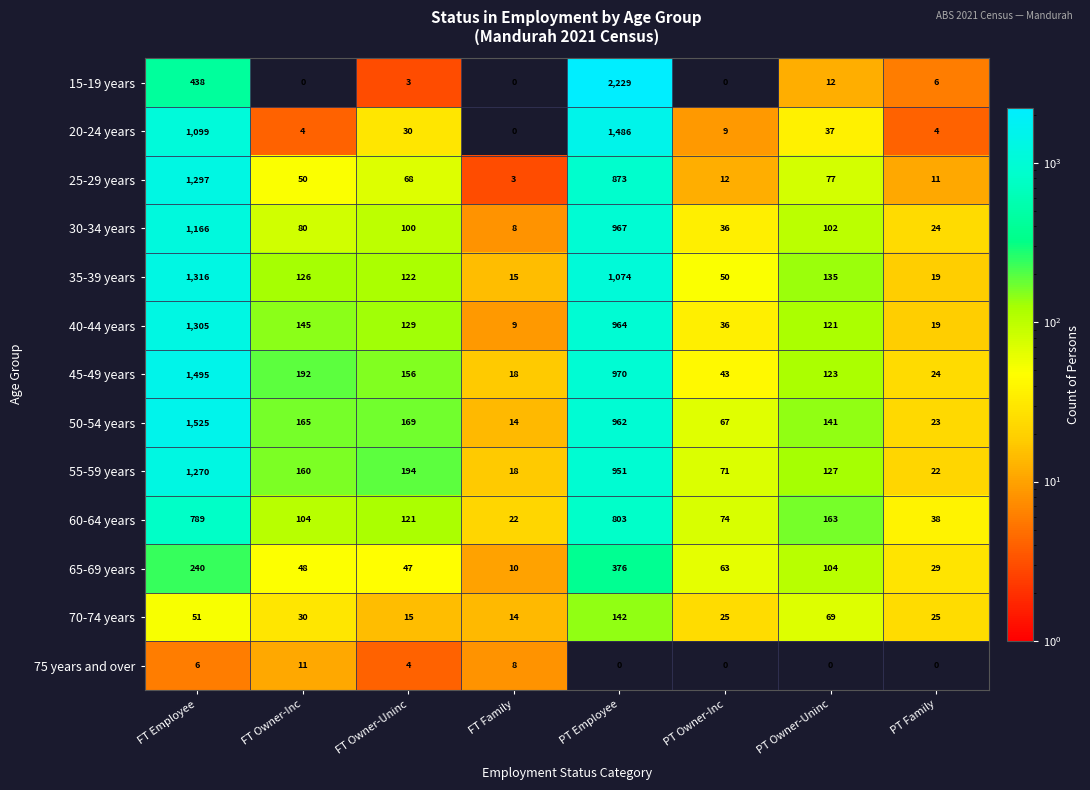

Between FT Owner-Uninc and PT Owner-Inc, which series saw the biggest shift?

55-59 years